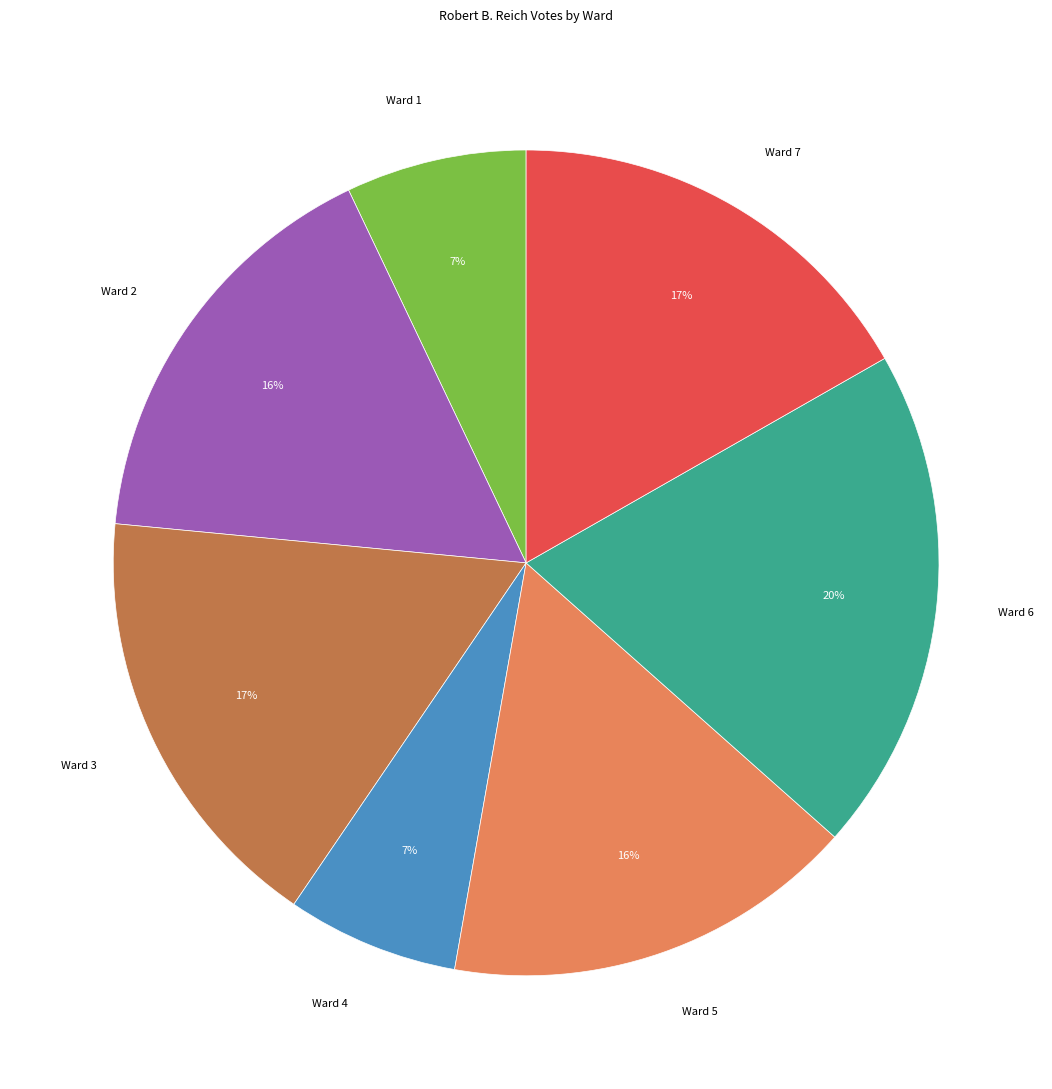

To the nearest percent, what is the average slice percentage?

14%